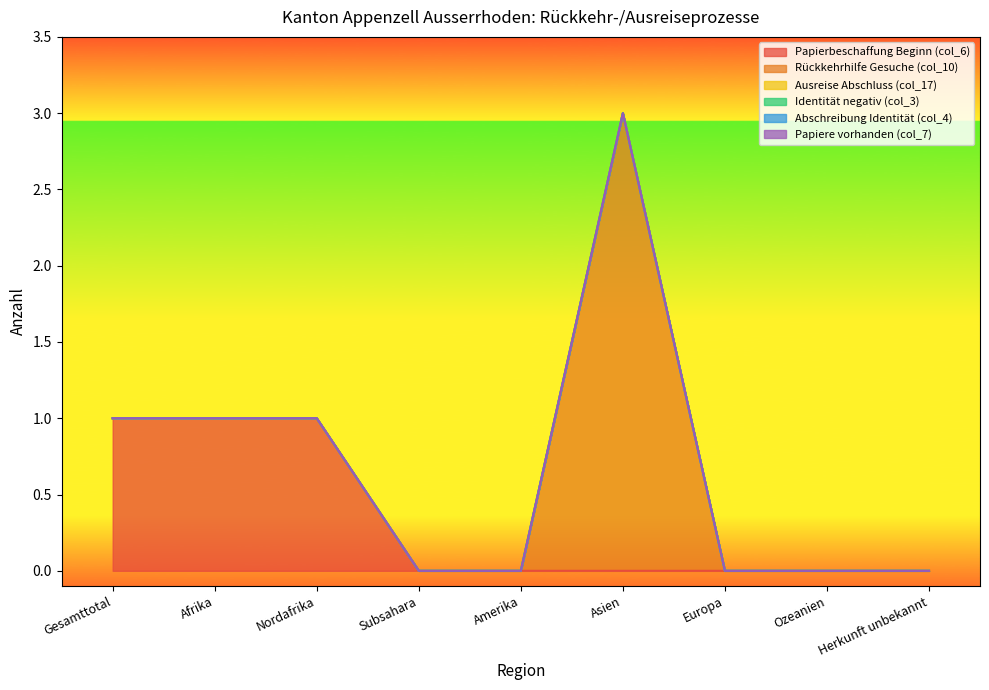

Rank the series by their maximum value, from highest to lowest.

Rückkehrhilfe Gesuche (col_10), Papierbeschaffung Beginn (col_6), Ausreise Abschluss (col_17), Identität negativ (col_3), Abschreibung Identität (col_4), Papiere vorhanden (col_7)